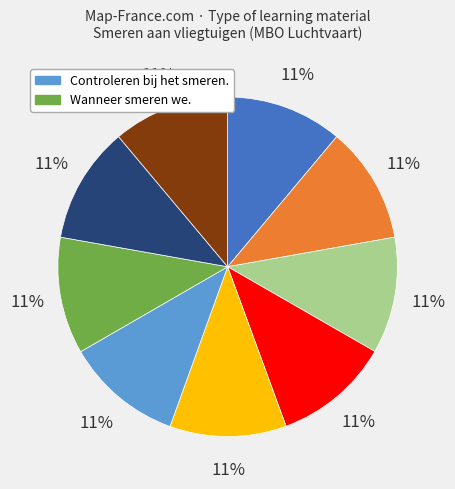

Is there any slice that represents more than half of the pie?

No